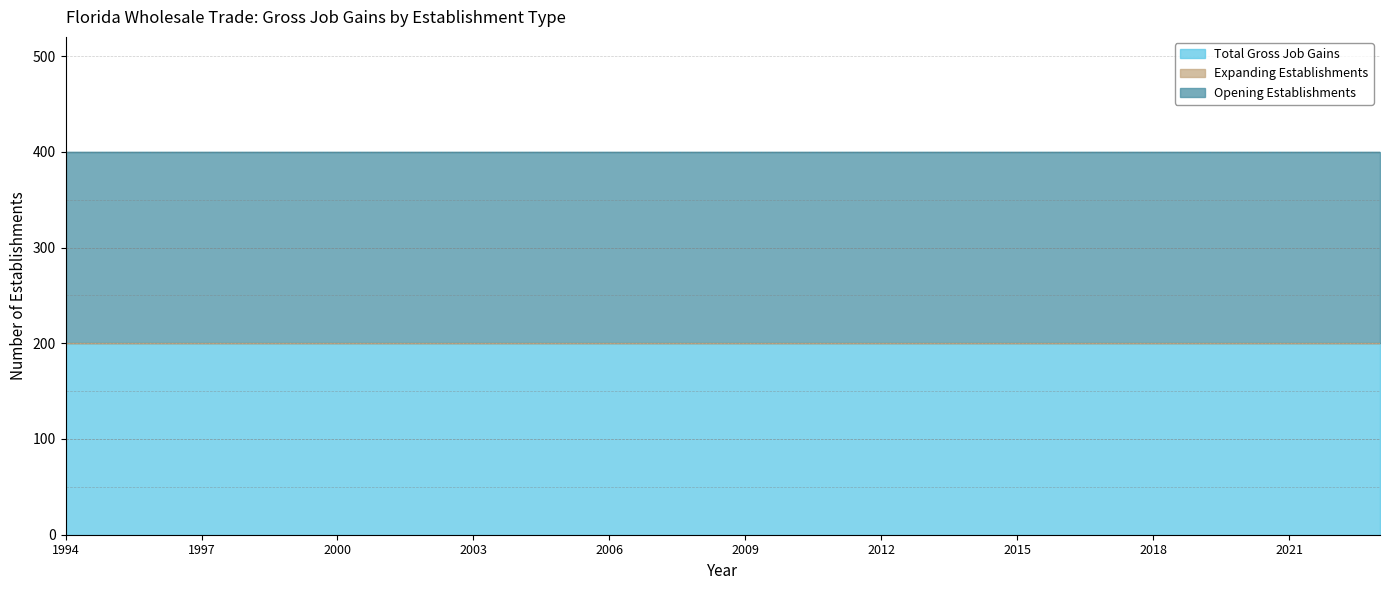

How many distinct data groups are displayed?

3